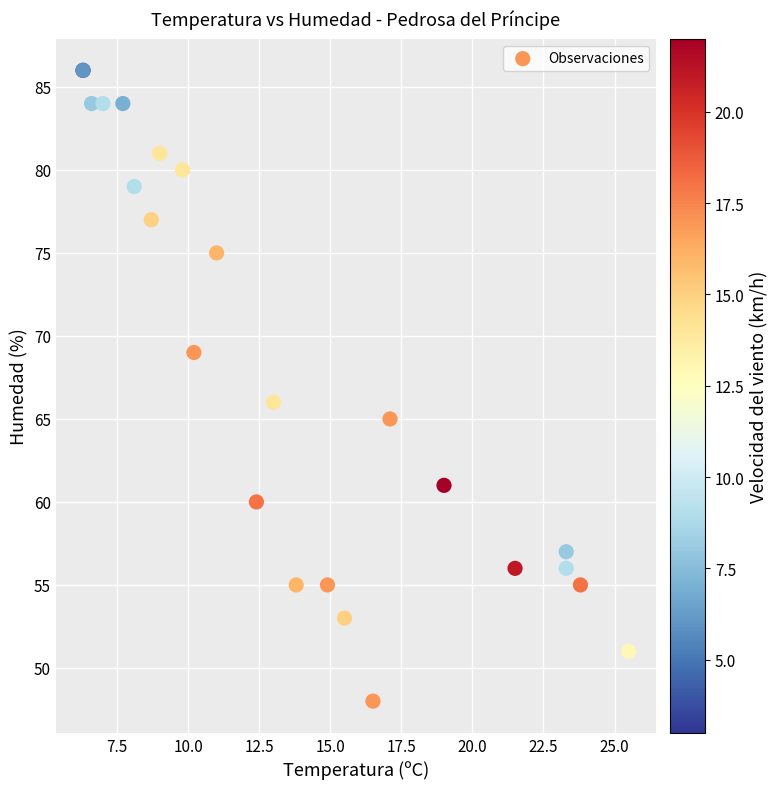

What Y value in the scatter plot is closest to 67?

66